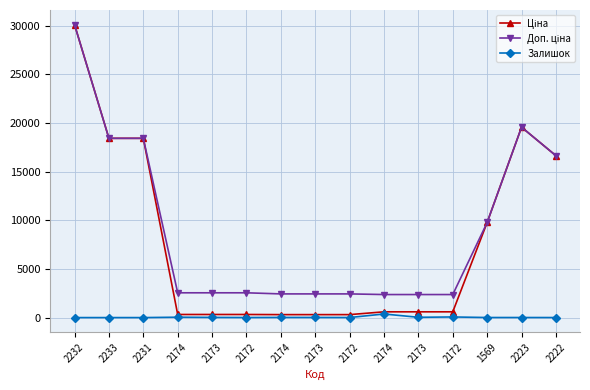

At 2172, list the series in order from largest to smallest.

Доп. ціна, Ціна, Залишок